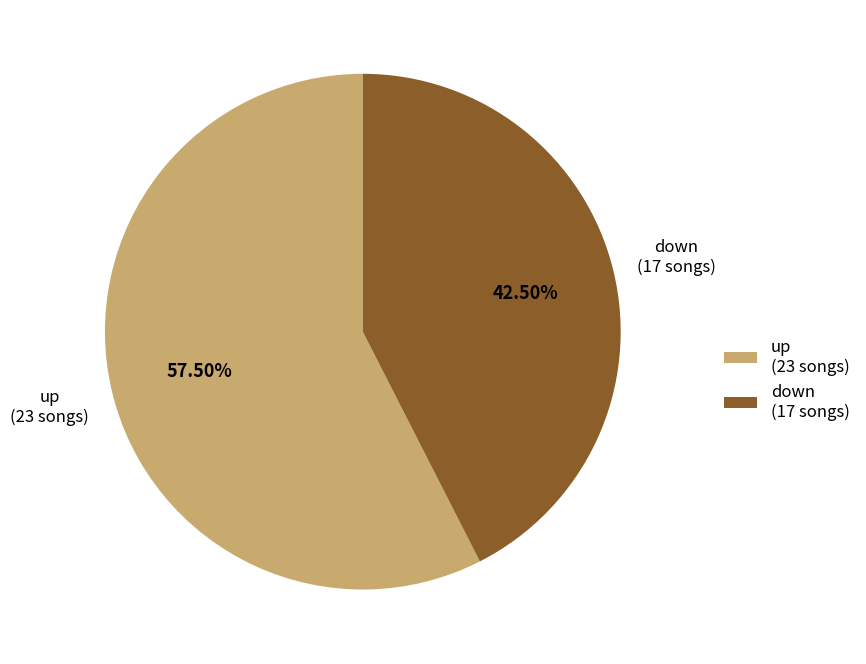

What is the largest slice in the pie chart?

up